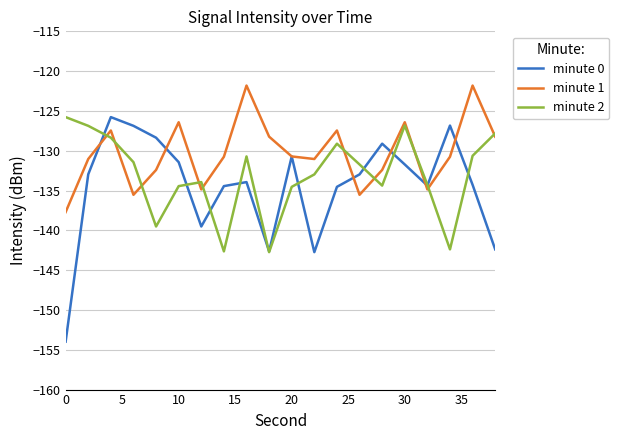

Which series has the widest spread of values?

minute 0